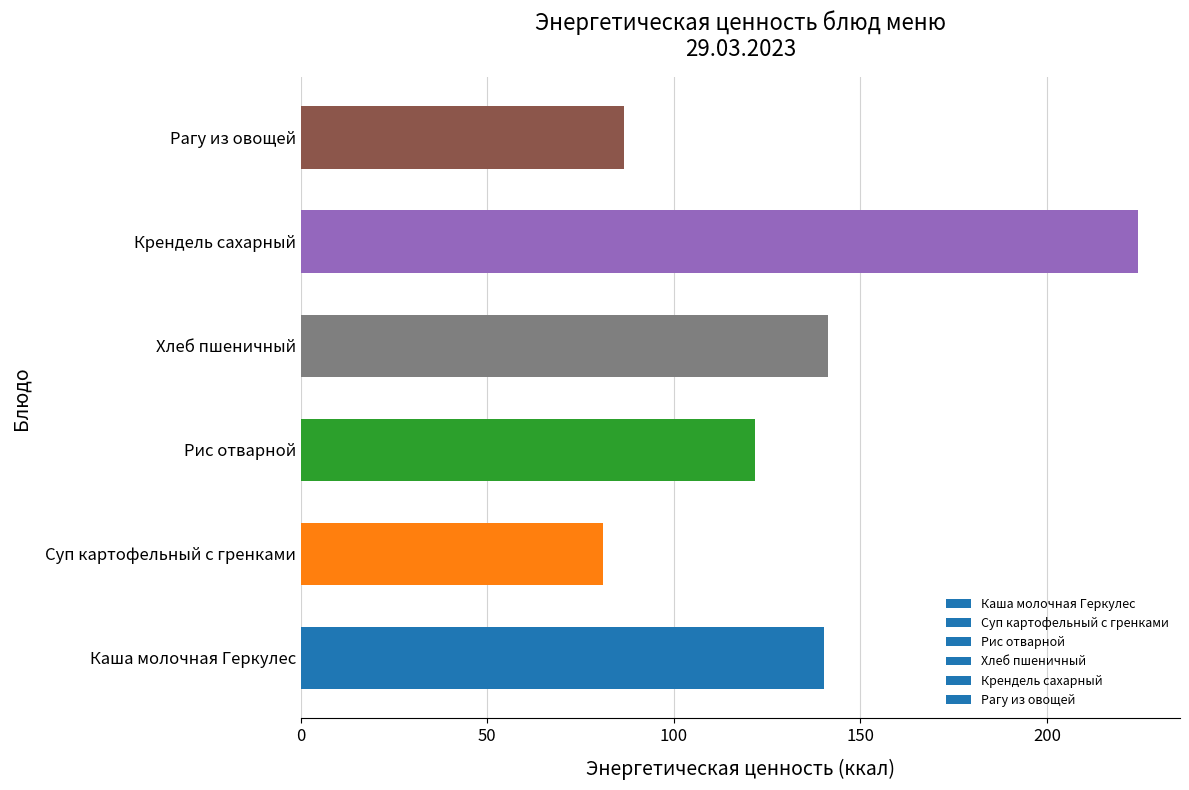

How many bars are there in total?

6